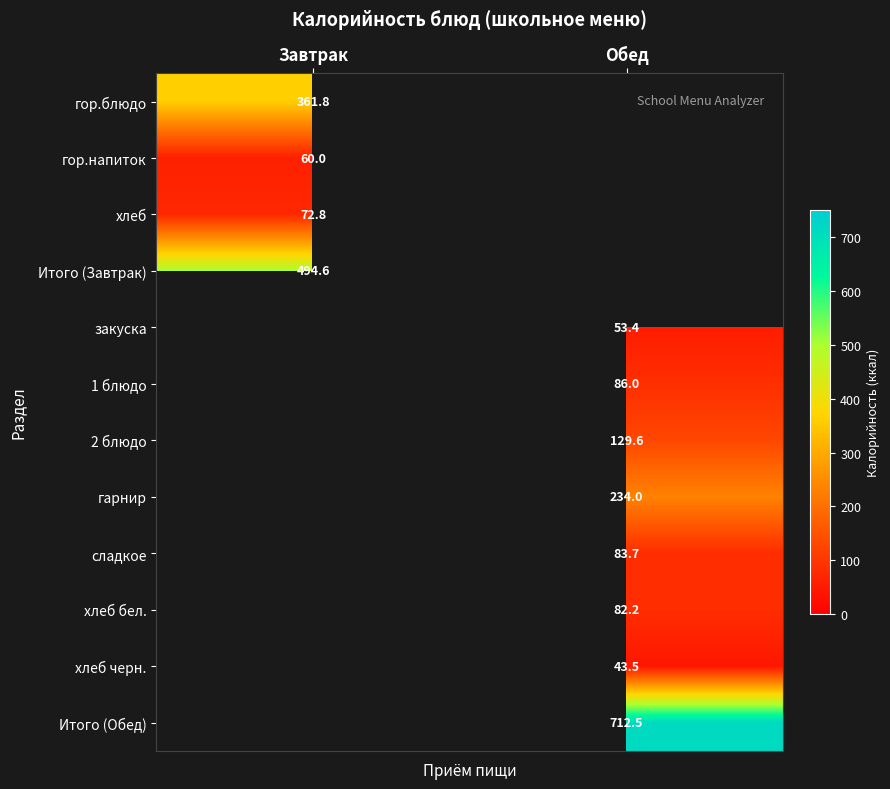

What is the spread (max minus min) of values at Завтрак?

434.6